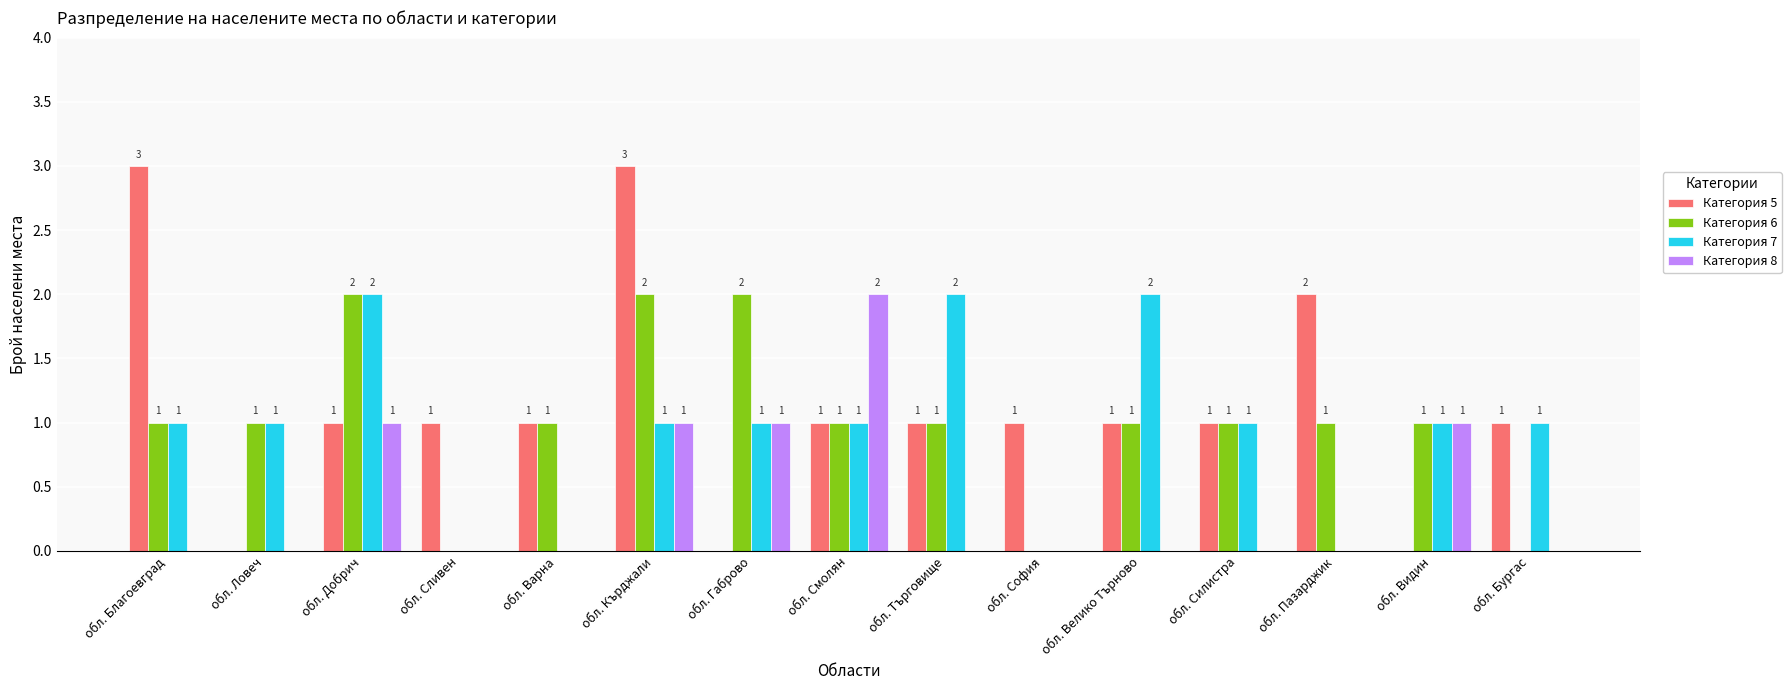

How many Категория 8 values are between 0 and 1?

14